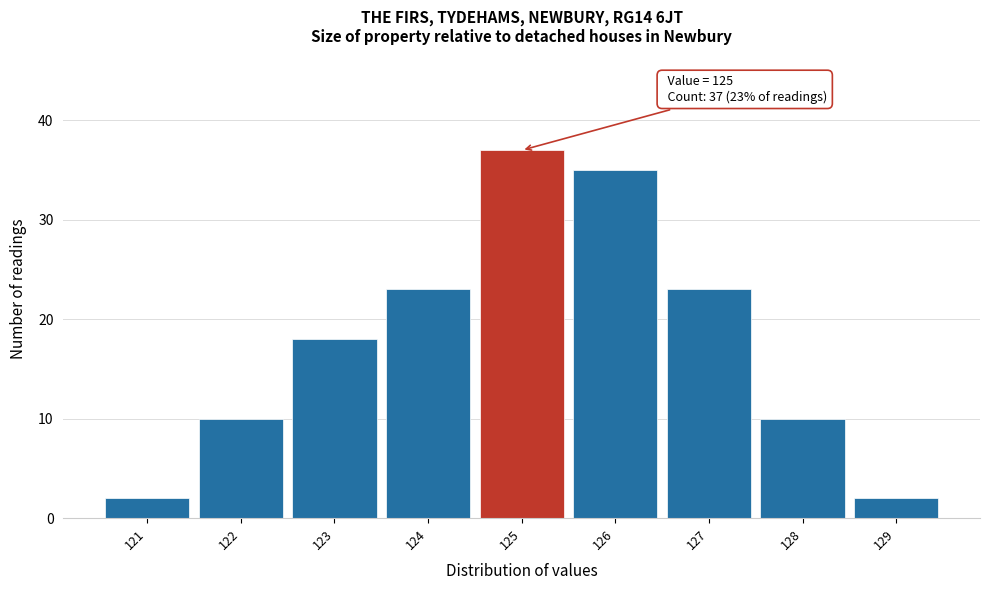

Which range on the x-axis has the tallest bar?

124.5 to 125.5